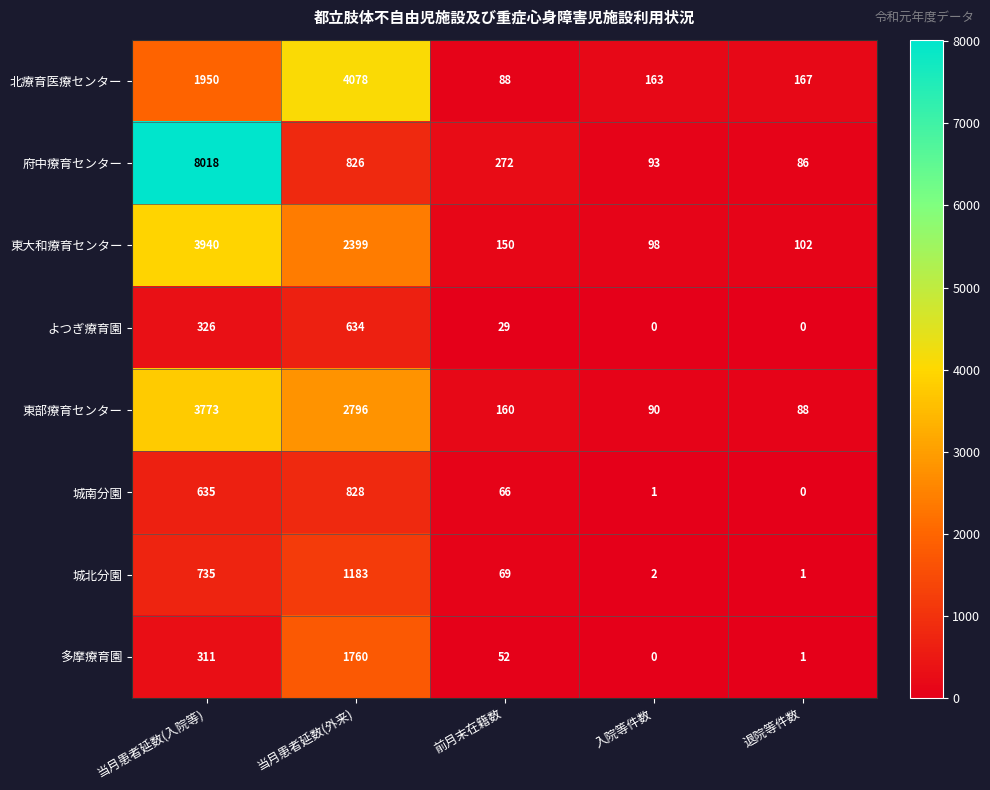

Which series has the widest spread of values?

府中療育センター